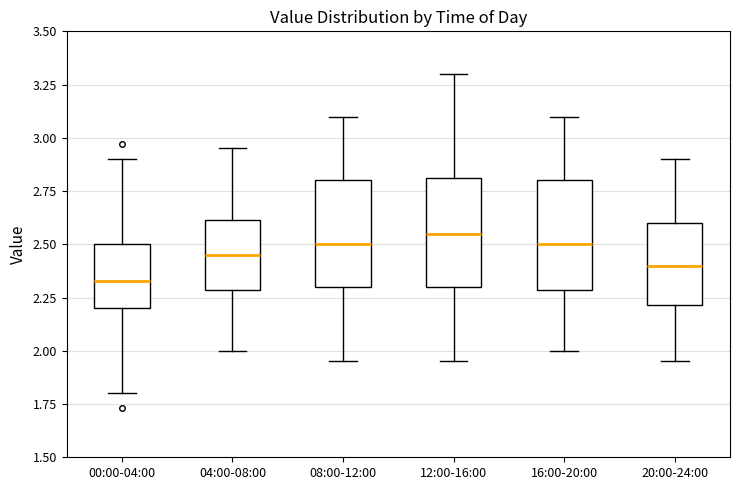

Which box's median line is the lowest?

00:00-04:00